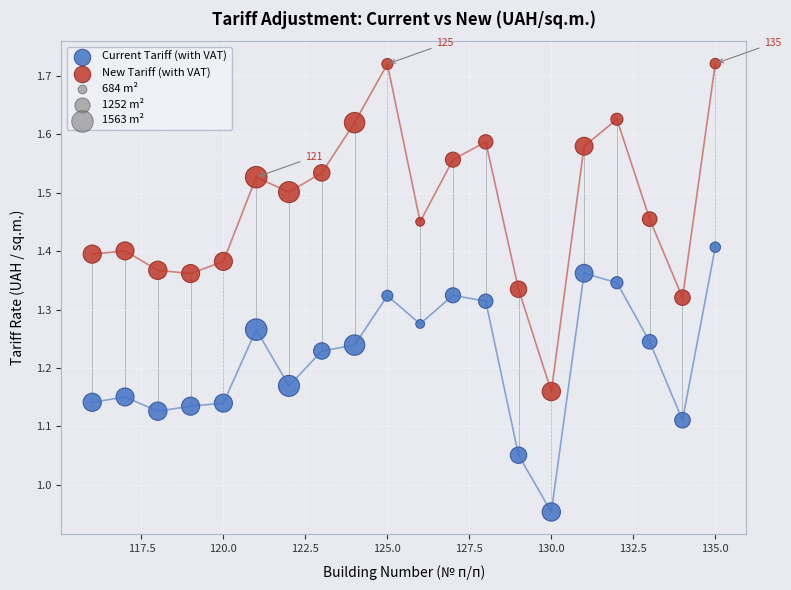

Across all data points, what is the range of X values (max minus min)?

19.0